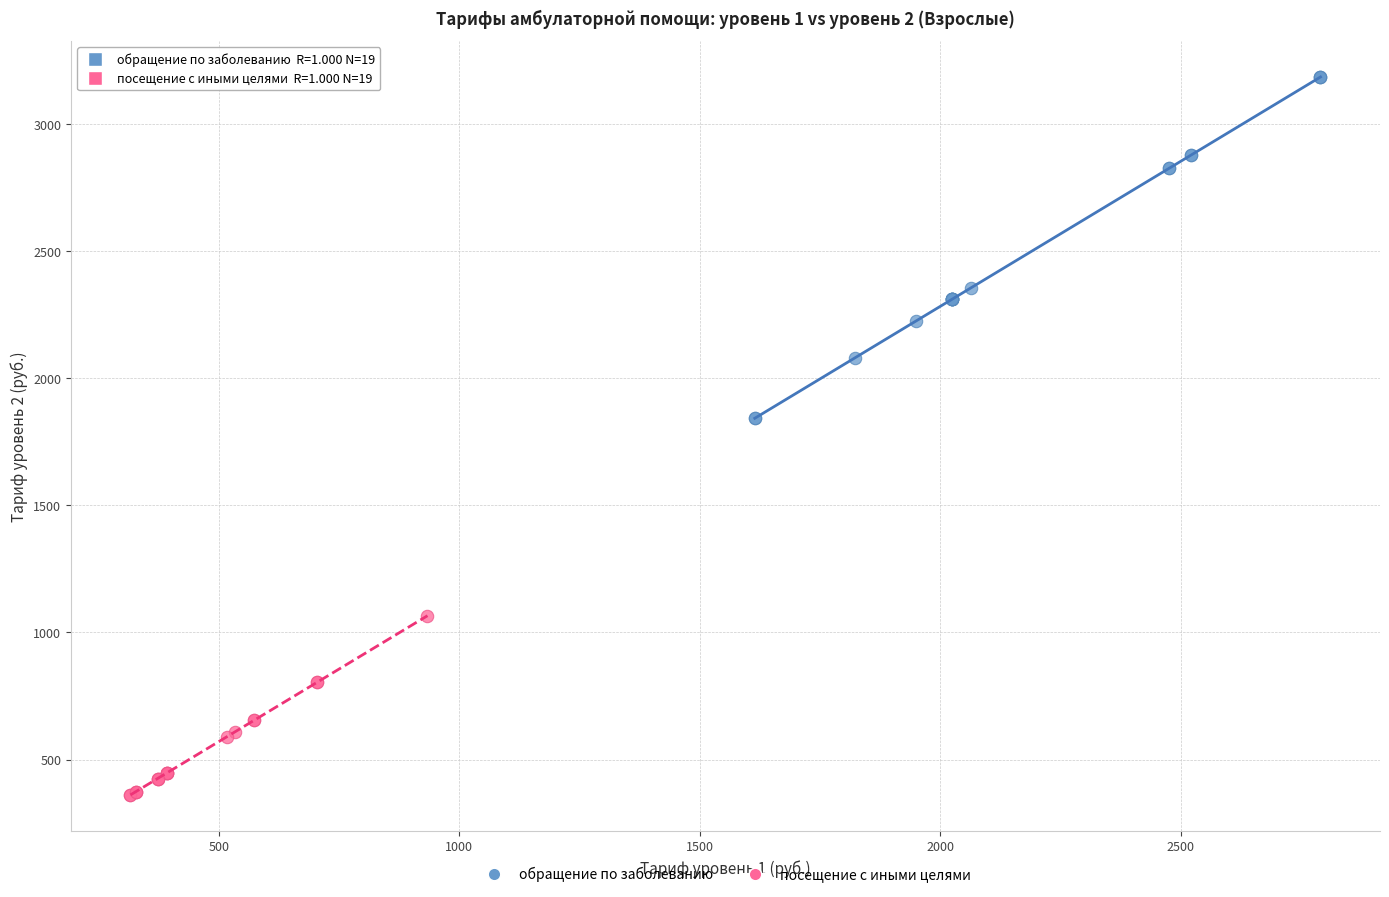

Which series has the widest spread of Y values?

обращение по заболеванию